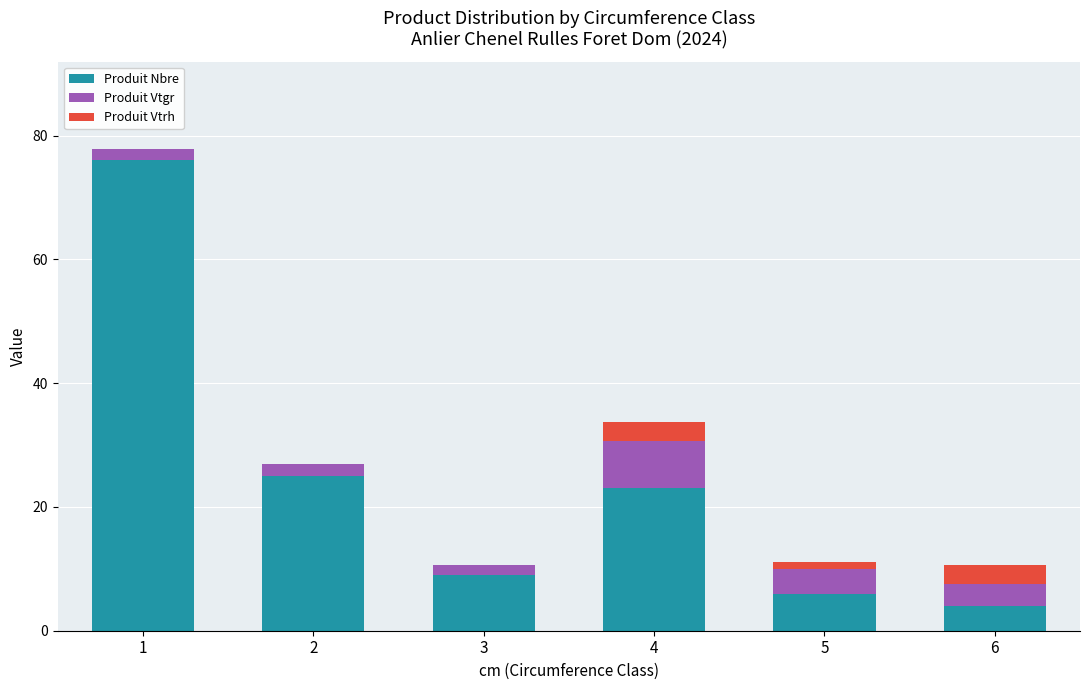

True or false: Produit Nbre has a value of 4.0 at 6.

True